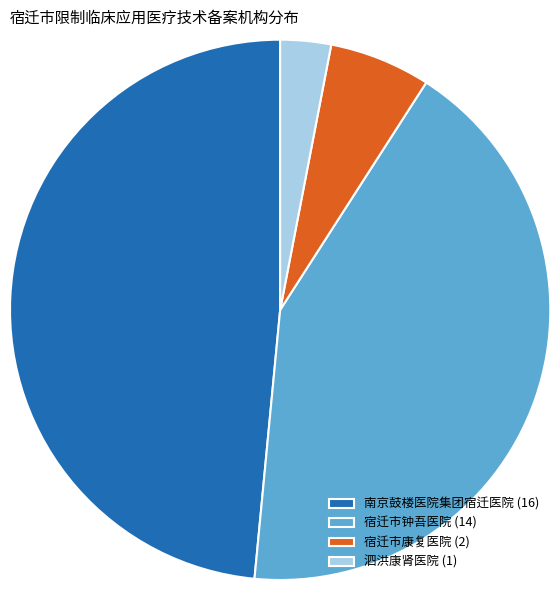

What is the largest slice in the pie chart?

南京鼓楼医院集团宿迁医院